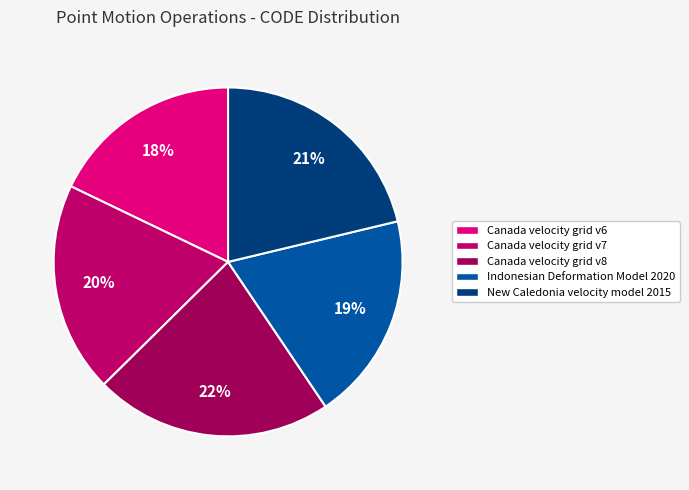

Which category has the biggest portion of the pie?

Canada velocity grid v8